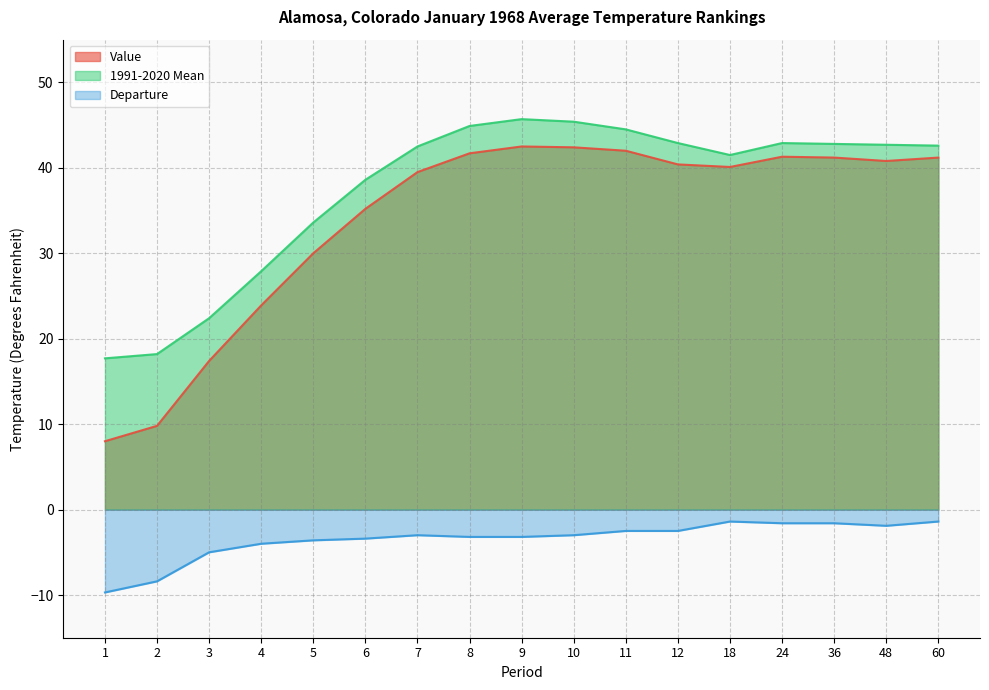

Reading left to right, transcribe all the data shown in this chart.

Value: 8.0	9.8	17.4	23.9	30.0	35.2	39.5	41.7	42.5	42.4	42.0	40.4	40.1	41.3	41.2	40.8	41.2
1991-2020 Mean: 17.7	18.2	22.4	27.9	33.6	38.6	42.5	44.9	45.7	45.4	44.5	42.9	41.5	42.9	42.8	42.7	42.6
Departure: -9.7	-8.4	-5.0	-4.0	-3.6	-3.4	-3.0	-3.2	-3.2	-3.0	-2.5	-2.5	-1.4	-1.6	-1.6	-1.9	-1.4